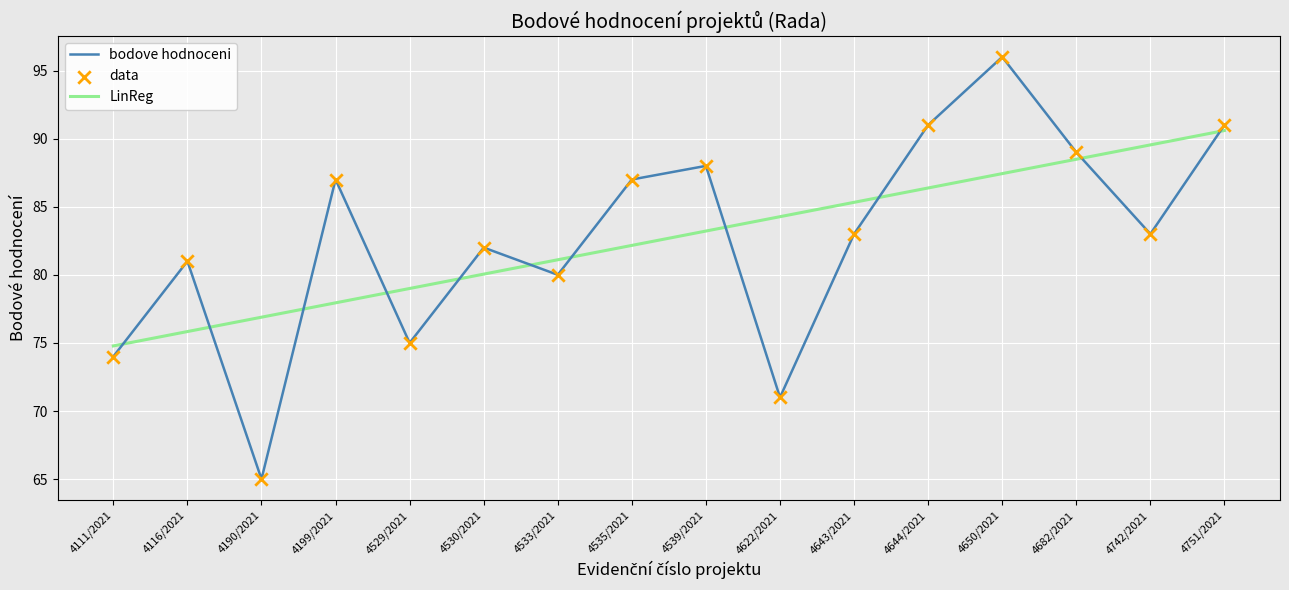

Approximately how many times larger is the value at 4116/2021 compared to 4535/2021?

0.9